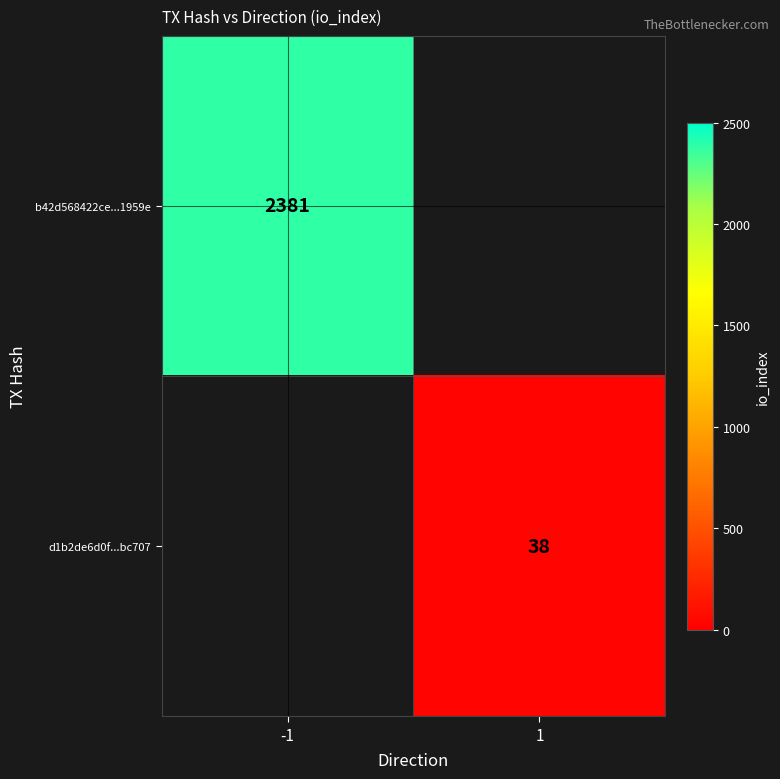

The value of d1b2de6d0f...bc707 at 1 is 38. True or false?

True